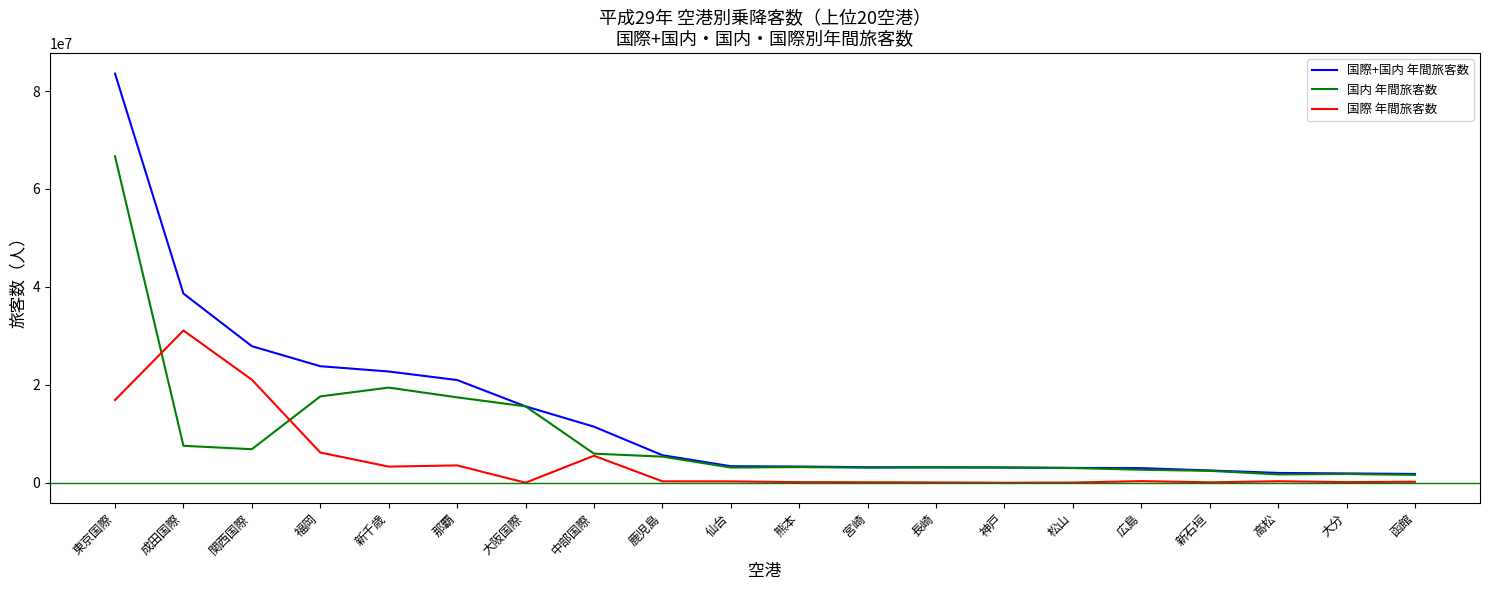

At which category does 国内 年間旅客数 reach its first local peak?

新千歳